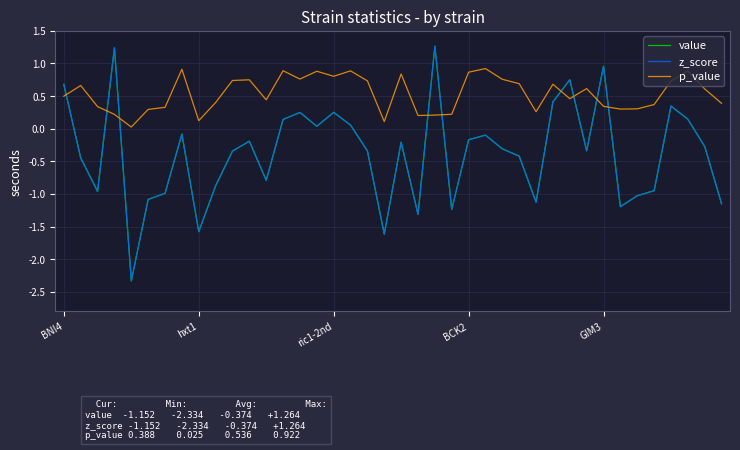

True or false: value and z_score cross at least once.

False